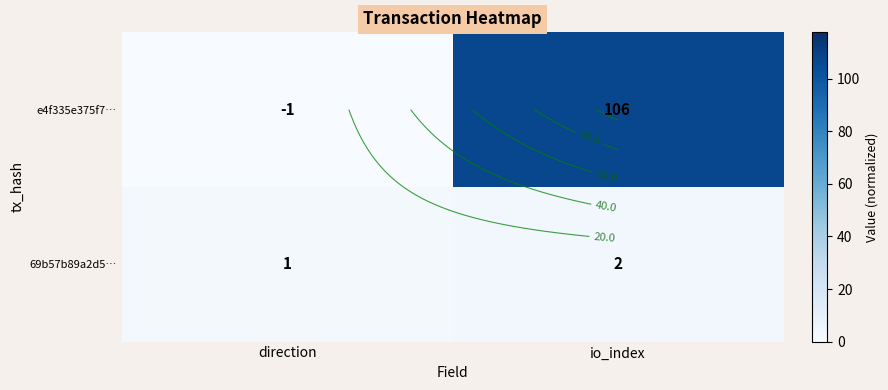

List the labels in order of e4f335e375f7… value, largest first.

io_index, direction